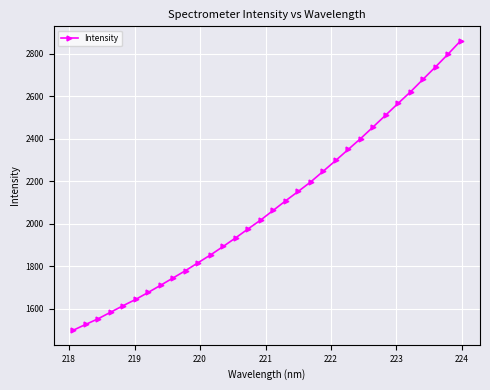

Reading left to right, transcribe all the data shown in this chart.

1499.2	1526.6	1553.4	1584.3	1615.0	1644.5	1677.3	1711.2	1745.9	1780.4	1817.6	1854.4	1893.8	1934.5	1976.7	2018.2	2063.5	2108.9	2152.7	2197.5	2247.8	2298.3	2350.2	2401.8	2456.6	2511.7	2567.4	2622.1	2681.1	2739.3	2799.2	2861.5